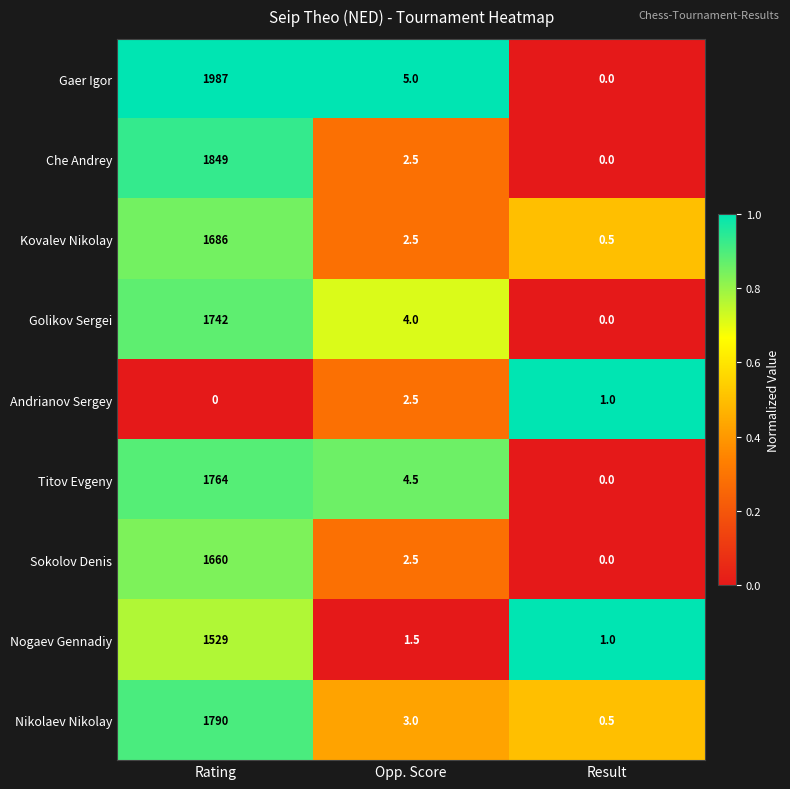

Reading left to right, extract all data points from this chart.

Gaer Igor: Rating=1987.0	Opp. Score=5.0	Result=0.0
Che Andrey: Rating=1849.0	Opp. Score=2.5	Result=0.0
Kovalev Nikolay: Rating=1686.0	Opp. Score=2.5	Result=0.5
Golikov Sergei: Rating=1742.0	Opp. Score=4.0	Result=0.0
Andrianov Sergey: Rating=0.0	Opp. Score=2.5	Result=1.0
Titov Evgeny: Rating=1764.0	Opp. Score=4.5	Result=0.0
Sokolov Denis: Rating=1660.0	Opp. Score=2.5	Result=0.0
Nogaev Gennadiy: Rating=1529.0	Opp. Score=1.5	Result=1.0
Nikolaev Nikolay: Rating=1790.0	Opp. Score=3.0	Result=0.5